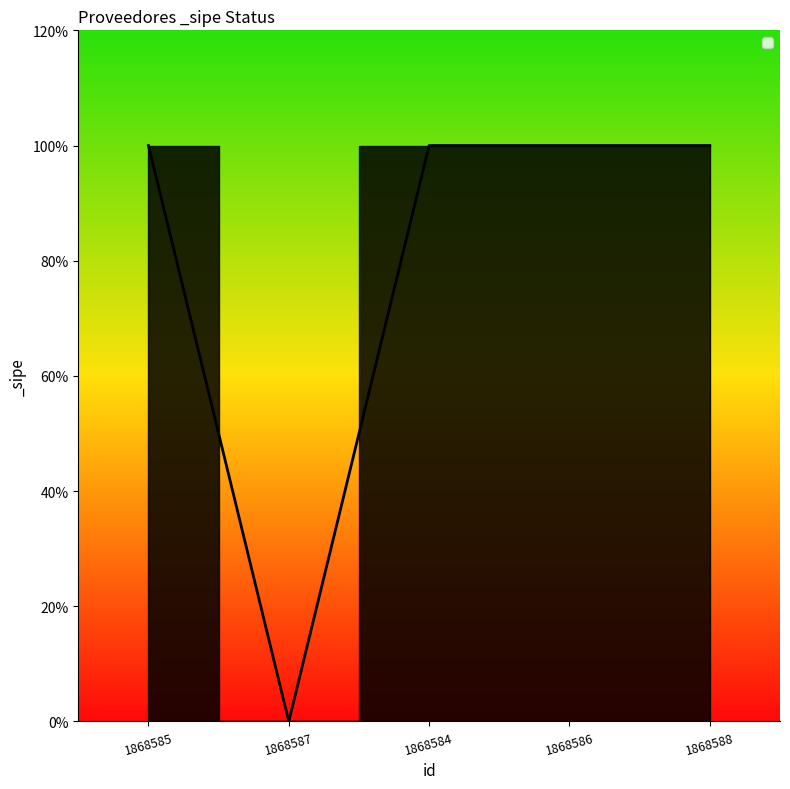

Does the chart display data point markers on the line(s)?

No